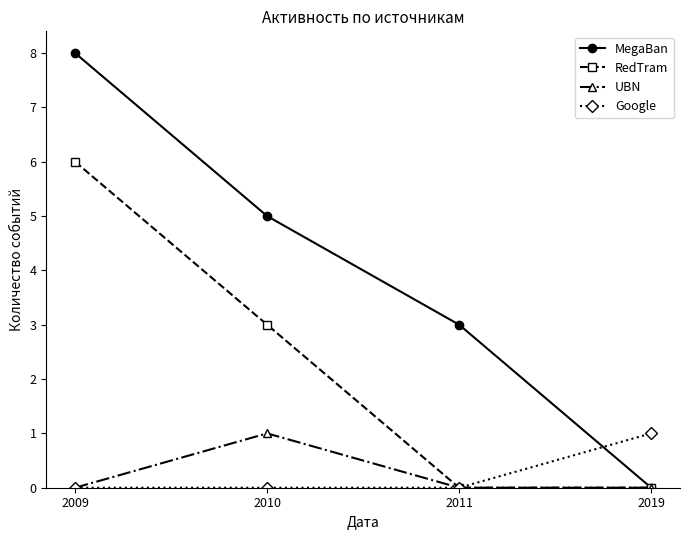

True or false: MegaBan has a value of -5 at 2019.

False